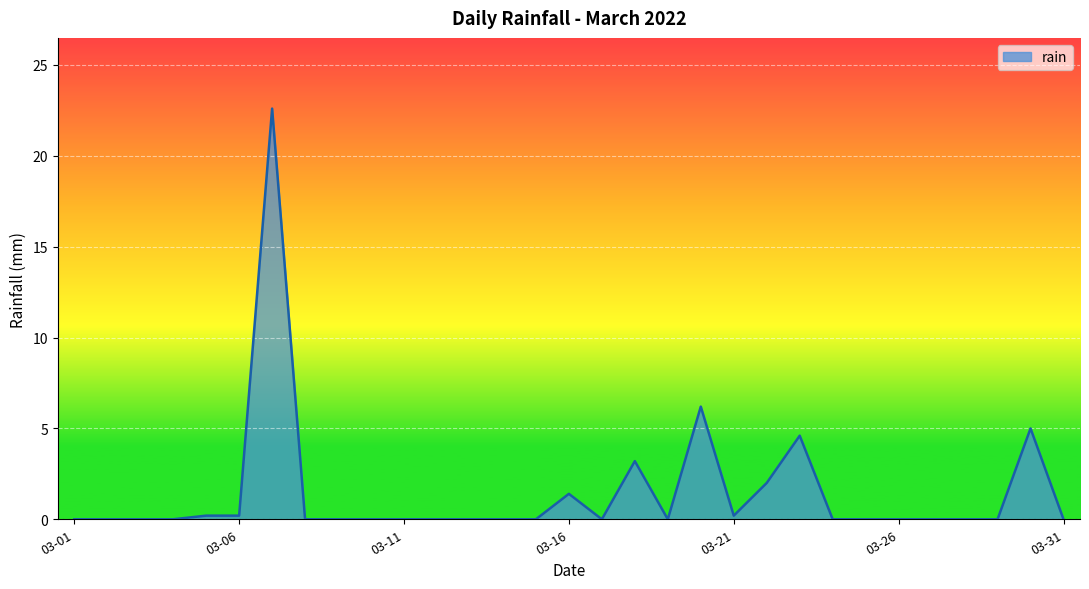

What is the difference between the maximum and minimum values?

22.6